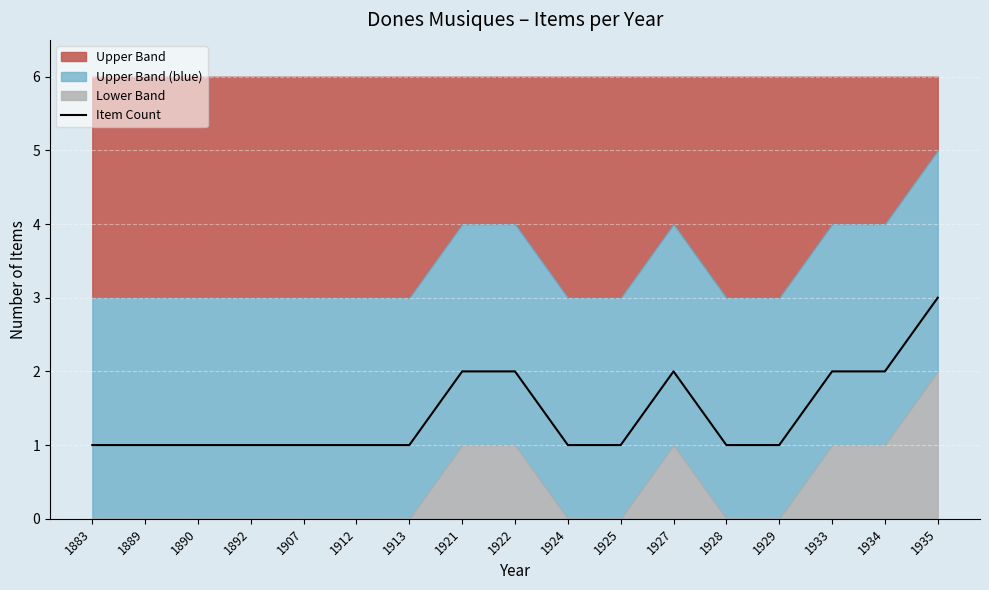

The chart shows a value of 1 at 1928. True or false?

True